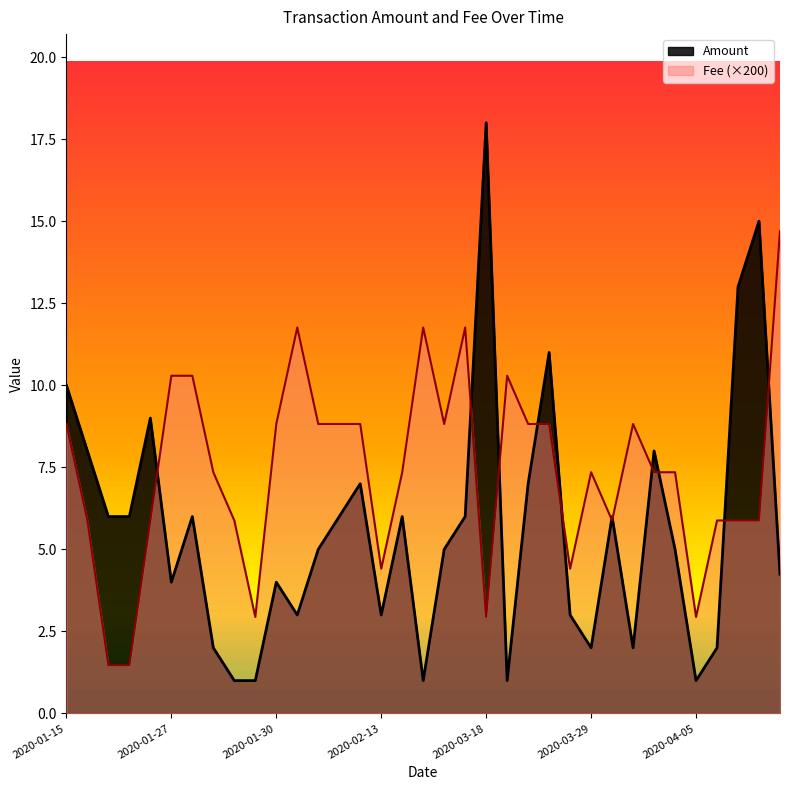

What is the label of the 28th point from the left?

2020-04-04